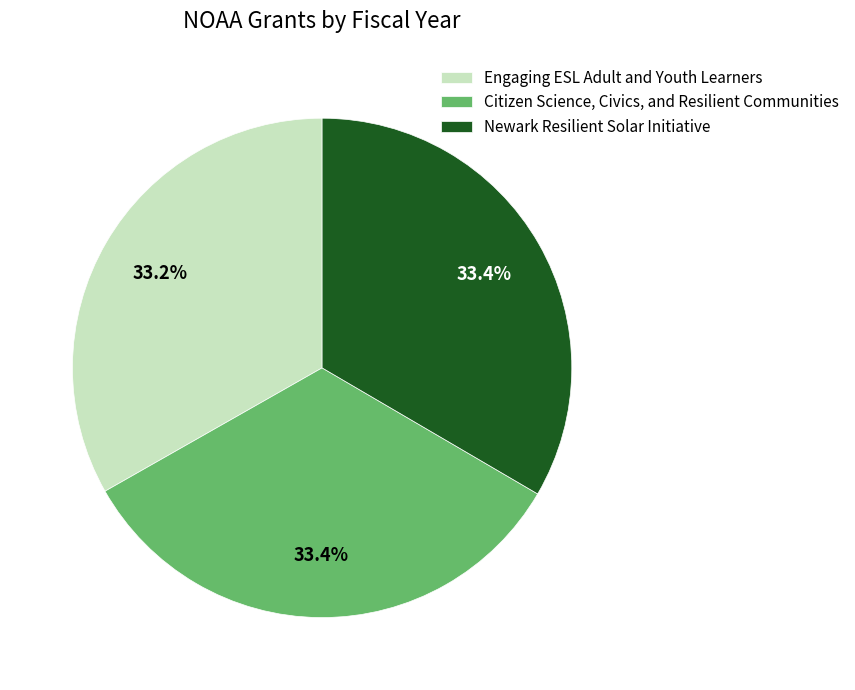

Combined, what portion of the pie is Newark Resilient Solar Initiative and Engaging ESL Adult and Youth Learners?

66.6%